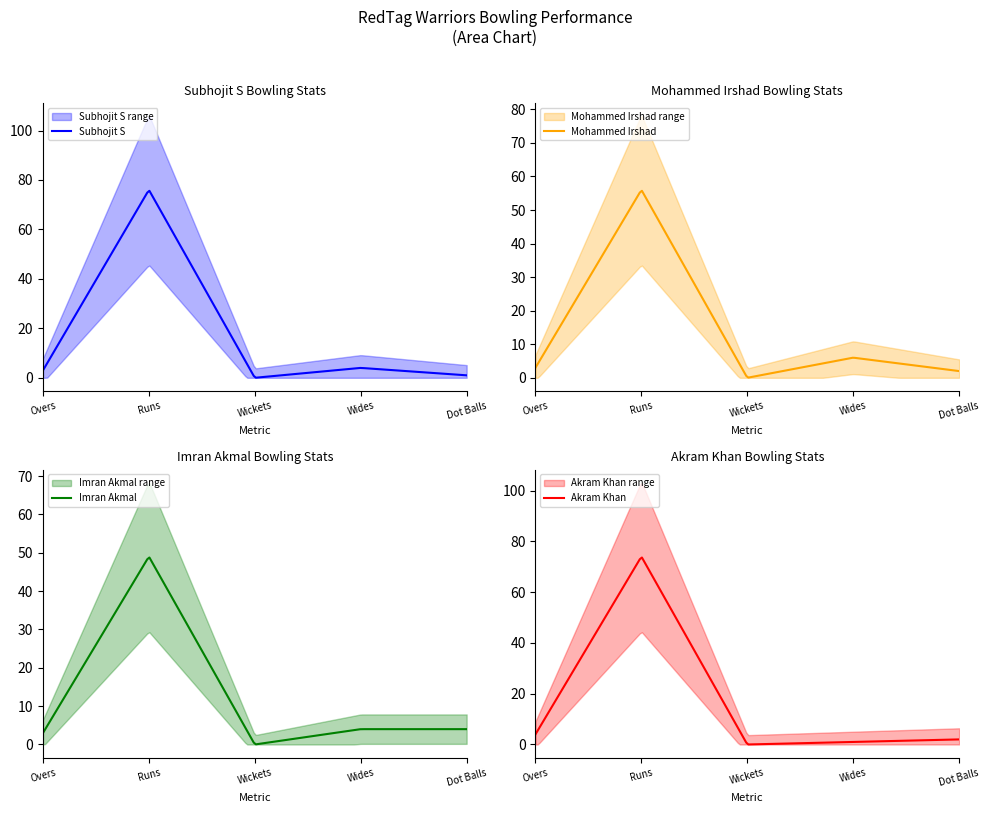

The Subhojit S series shows 4 at Overs. True or false?

False